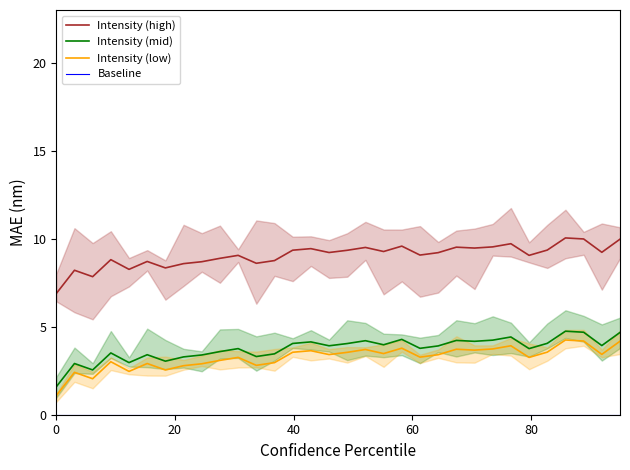

True or false: Intensity (mid) and Intensity (low) intersect in this chart.

False